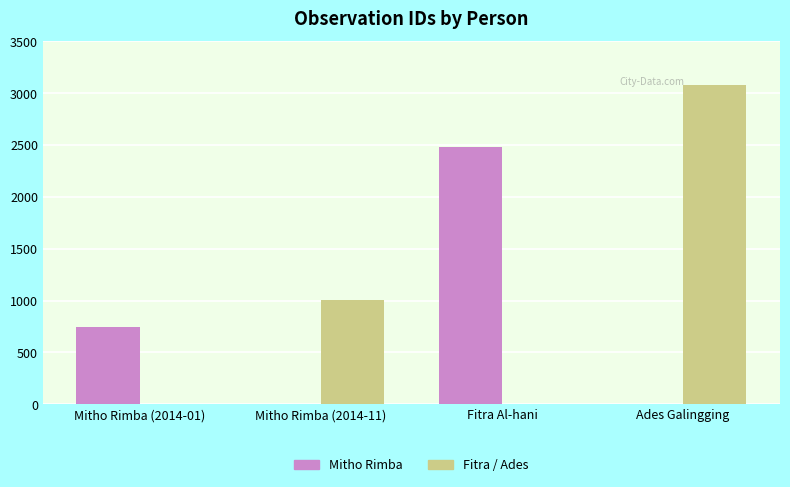

Reading right to left, what are all the values shown in this chart?

Mitho Rimba: 0	2479	0	745
Fitra / Ades: 3081	0	1009	0